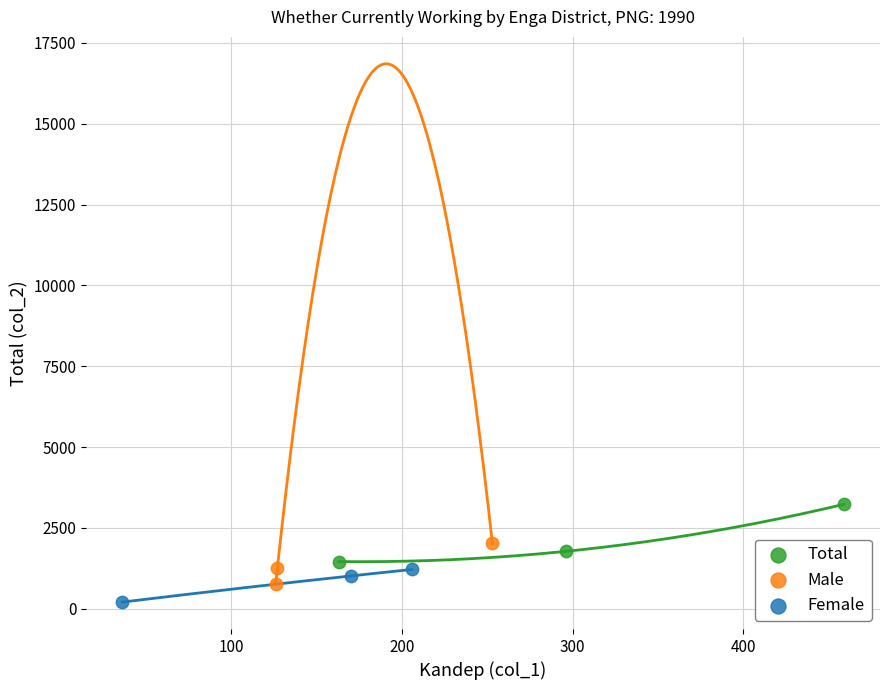

What are all the series names shown in the legend?

Total, Male, Female